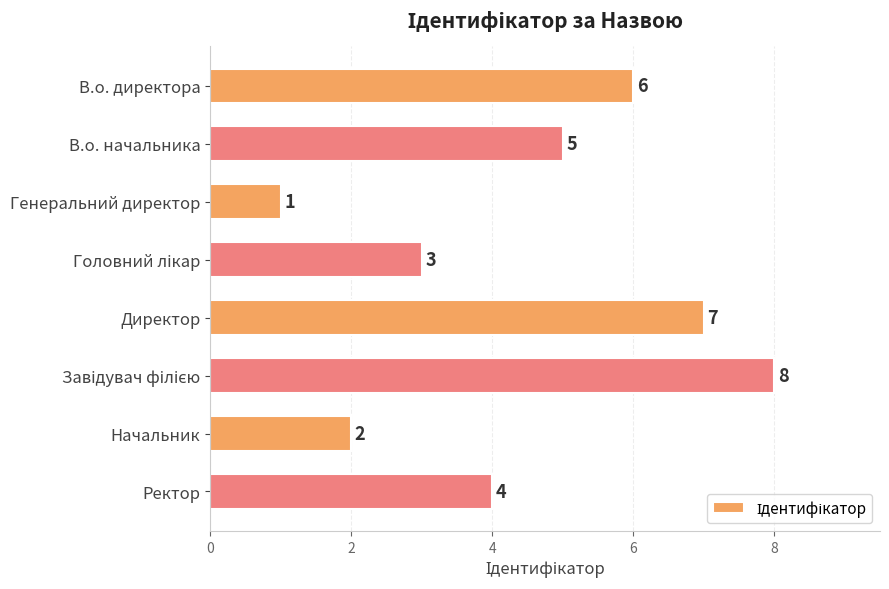

What is the approximate value at Ректор?

4